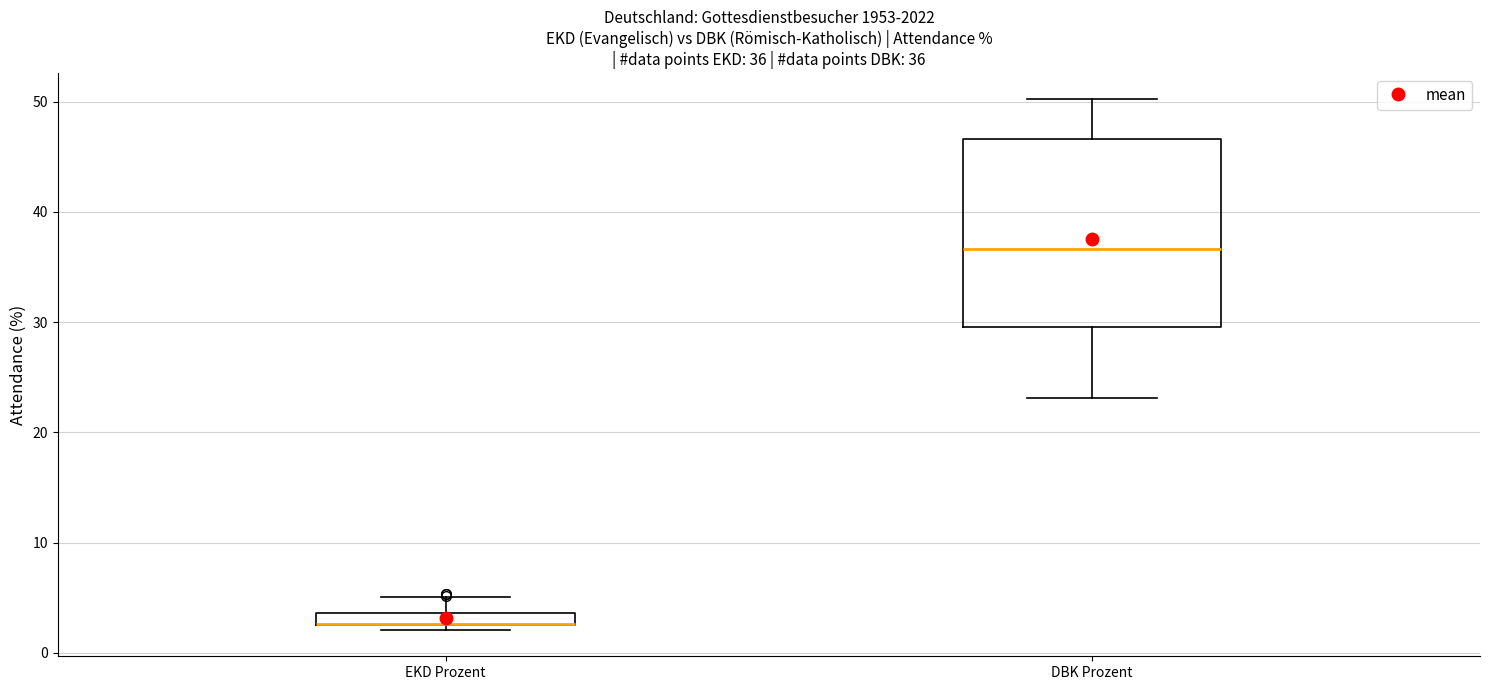

Which box is the tallest, from its lower edge to its upper edge?

DBK Prozent